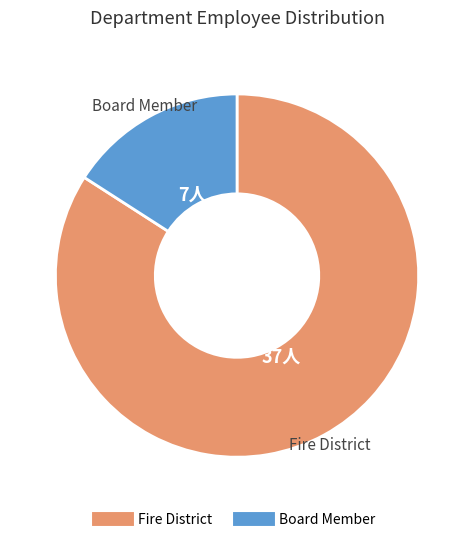

What is the majority slice?

Fire District